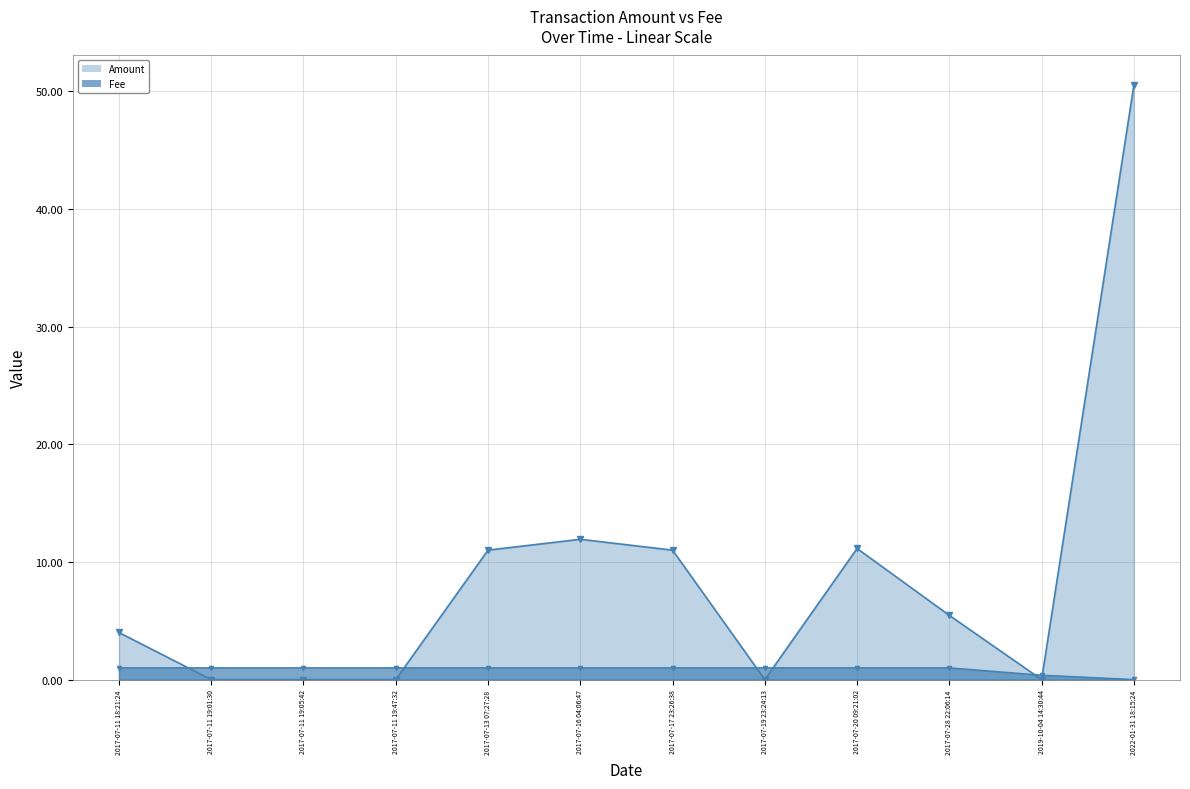

Is the value of Fee at 2017-07-28 22:06:14 greater than the value of Amount at 2017-07-17 23:26:38?

No